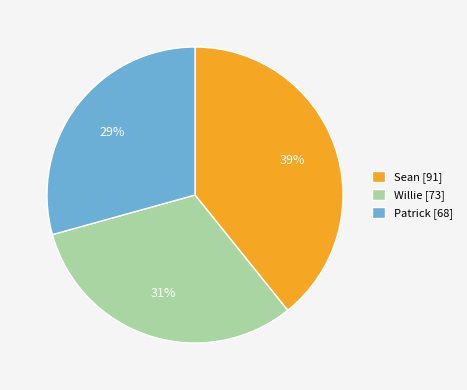

Do Patrick [68] and Willie [73] together represent more than half of the pie?

Yes